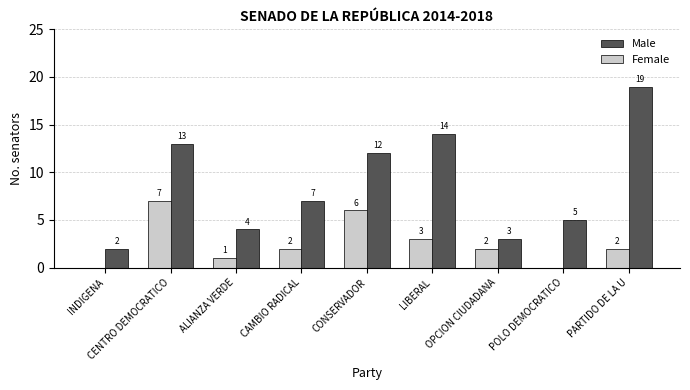

Where does the Male series first go above 7?

CENTRO DEMOCRATICO